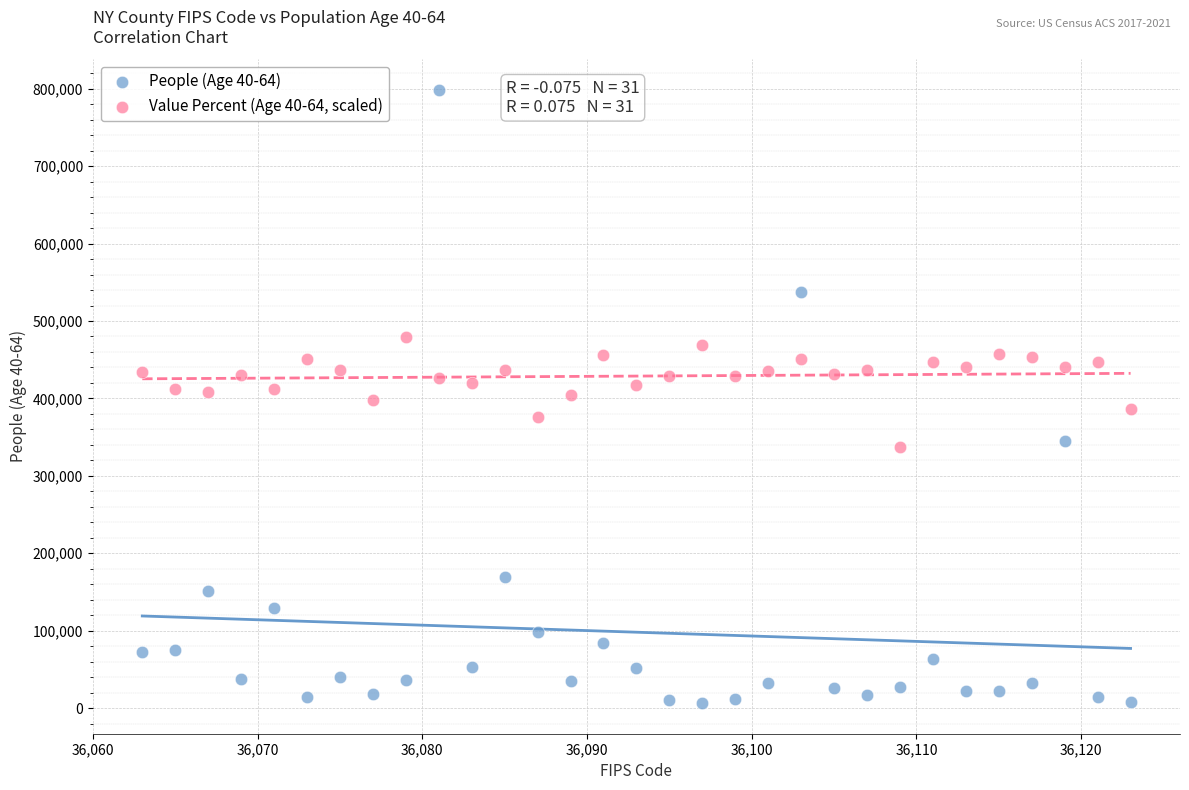

Which series contains the lowest Y value?

People (Age 40-64)